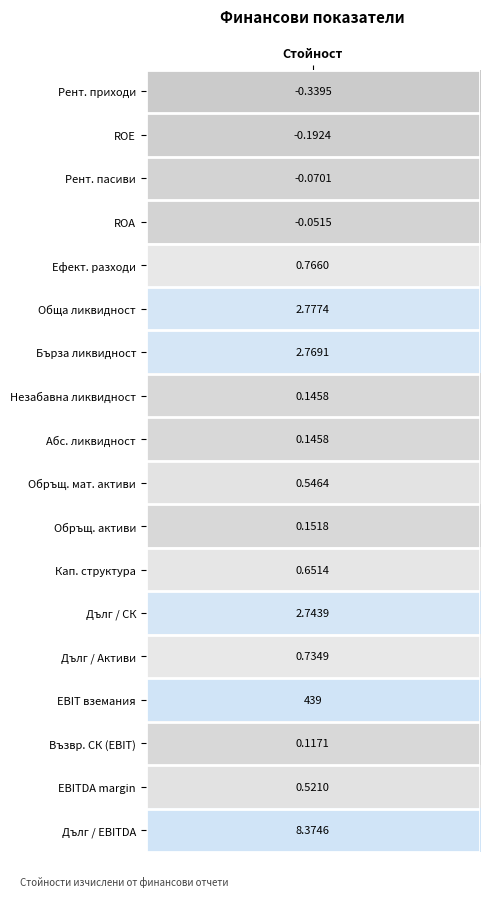

What is the minimum value shown in the chart?

-0.3